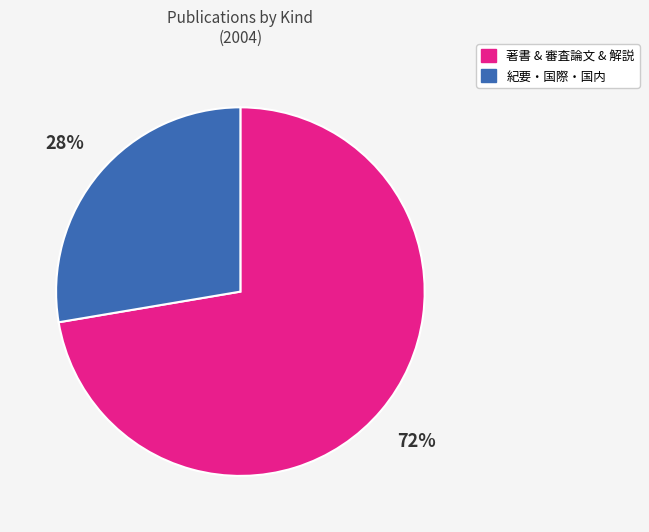

Rank the categories by value from lowest to highest.

紀要・国際・国内, 著書 & 審査論文 & 解説